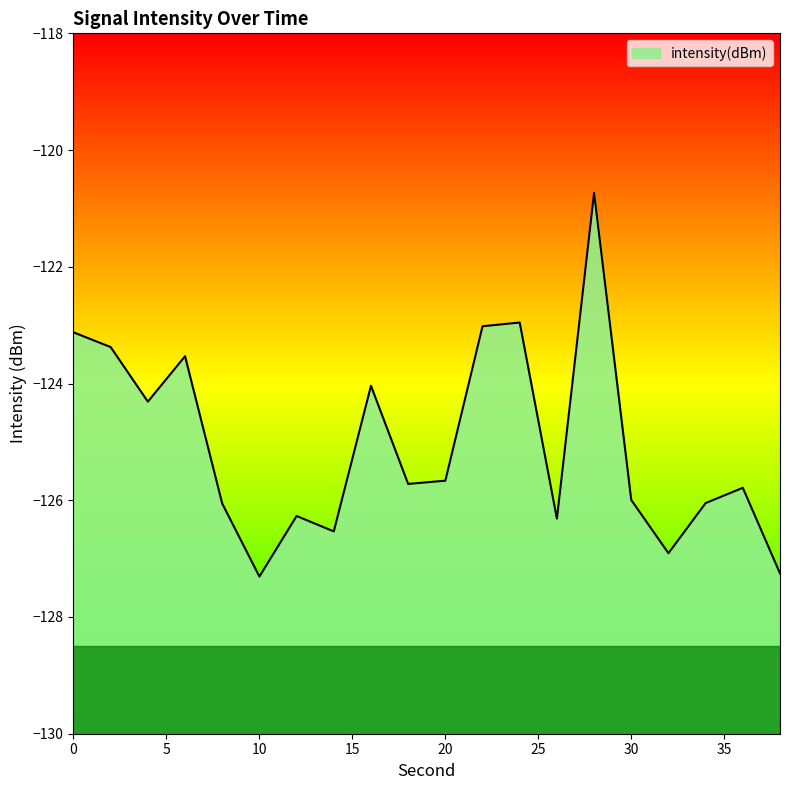

What is the sum of all values?

-2500.9